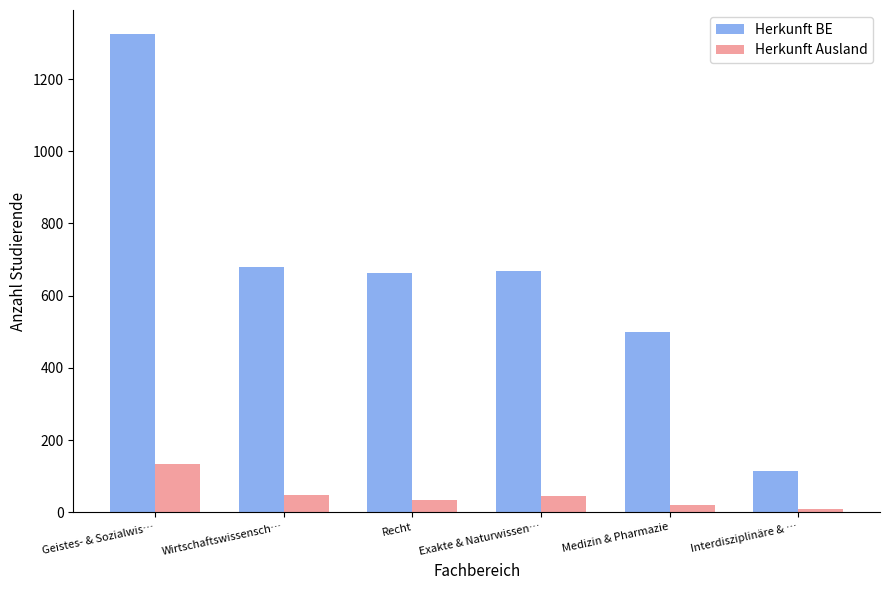

Is it true that Herkunft BE equals 114 at Interdisziplinäre & …?

True